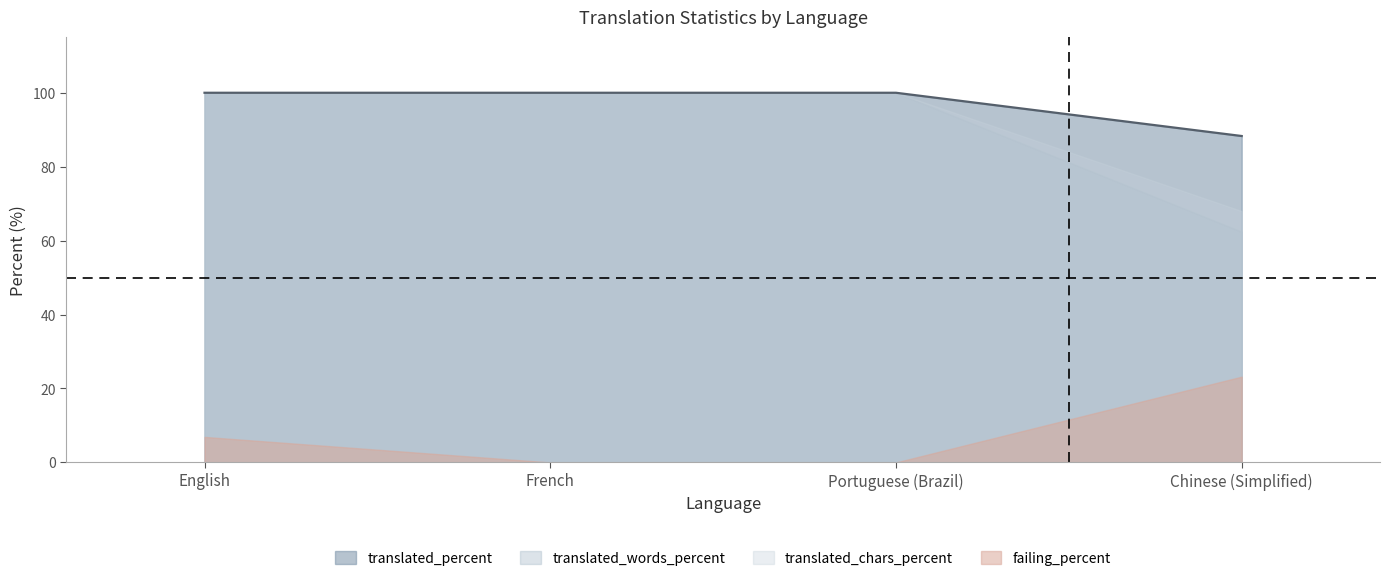

True or false: failing_percent and translated_percent cross at least once.

False